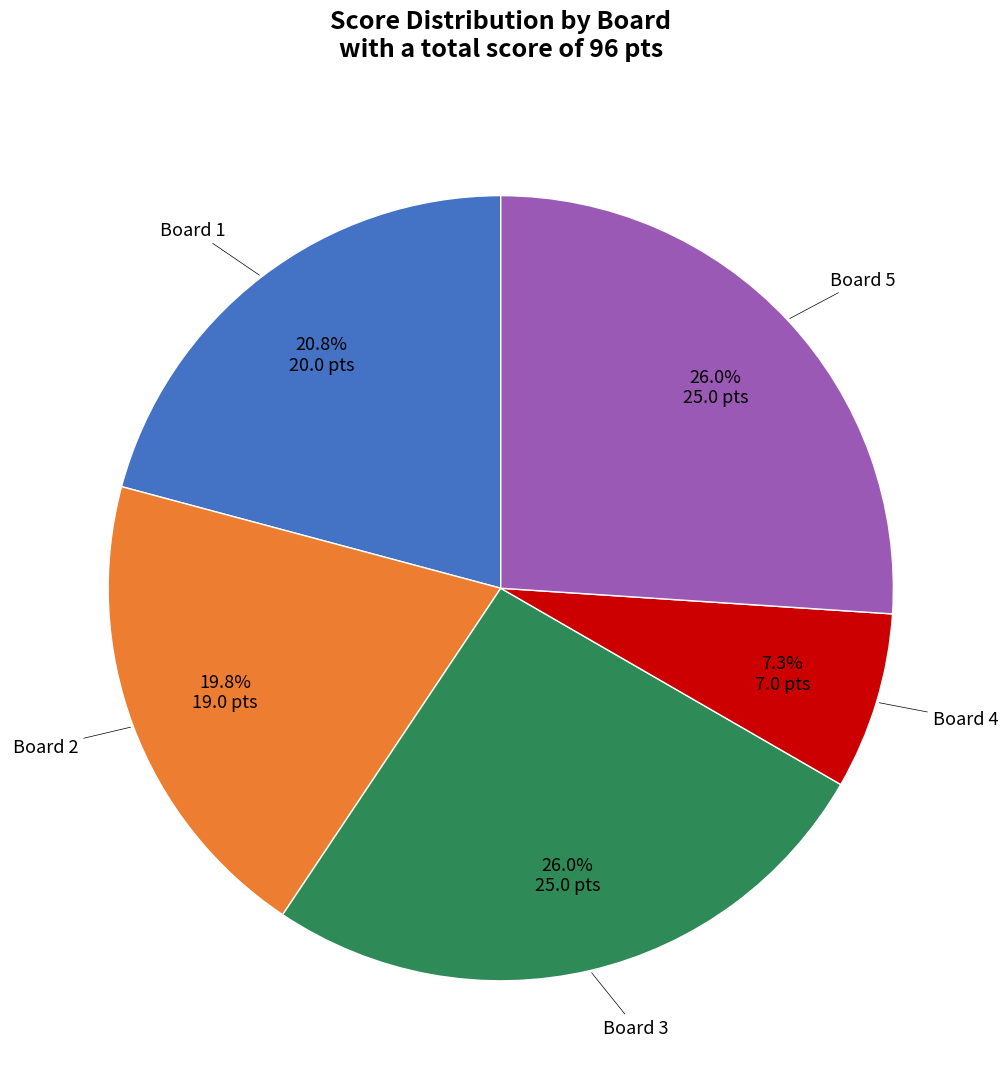

Between Board 1 and Board 3, which is larger?

Board 3